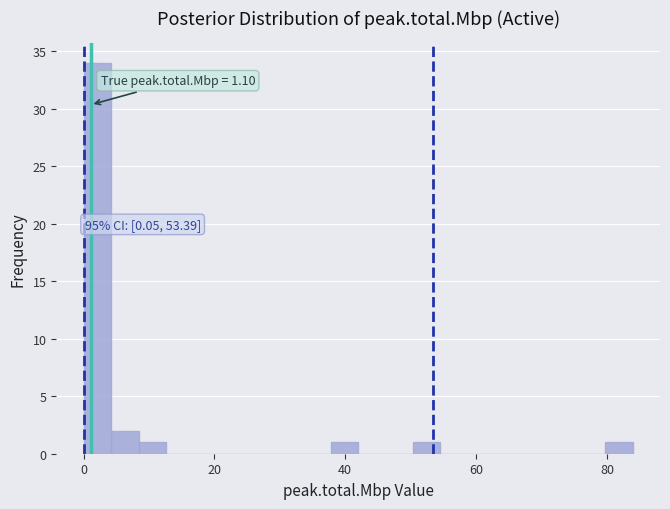

Read against the x-axis, roughly where is the centre of the tallest bar?

2